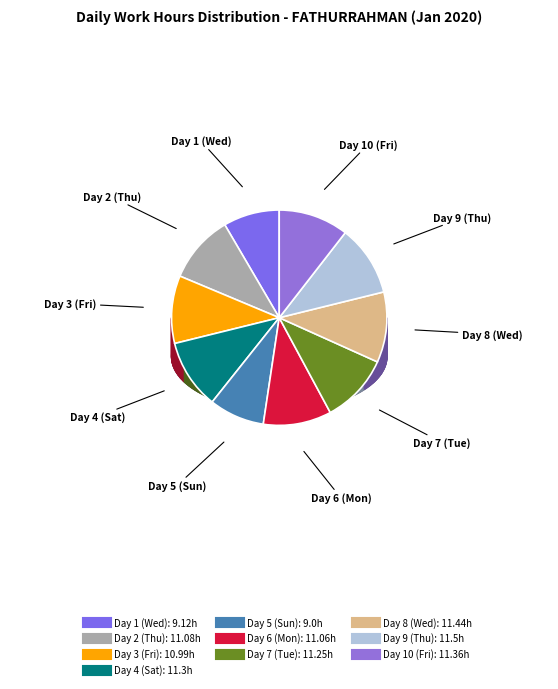

To the nearest percent, what portion does Day 4 (Sat) represent?

10%